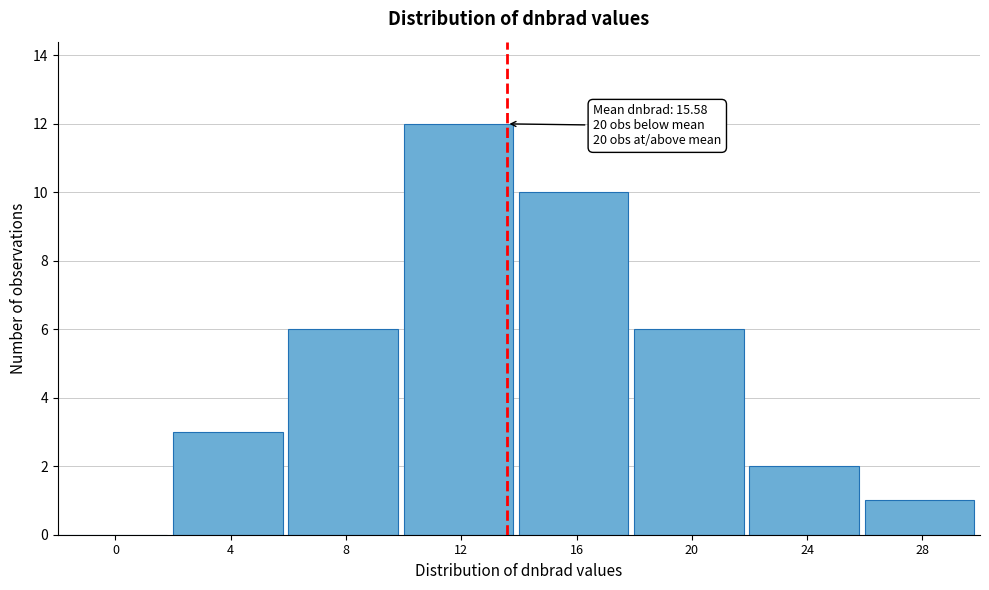

Reading left to right, what are all the values shown in this chart?

0=0	4=3	8=6	12=12	16=10	20=6	24=2	28=1